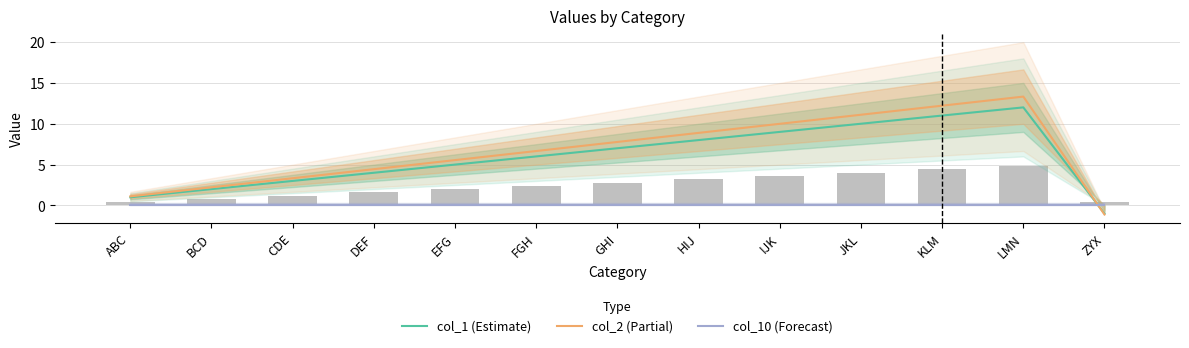

What is the sum of all col_2 values?

85.5